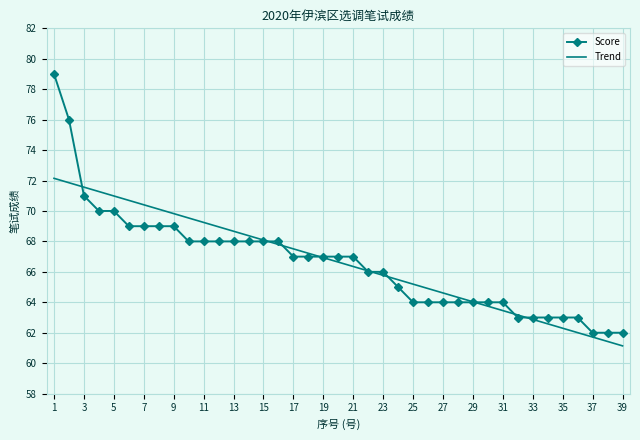

Rank the series by their maximum value, from highest to lowest.

Score, Trend